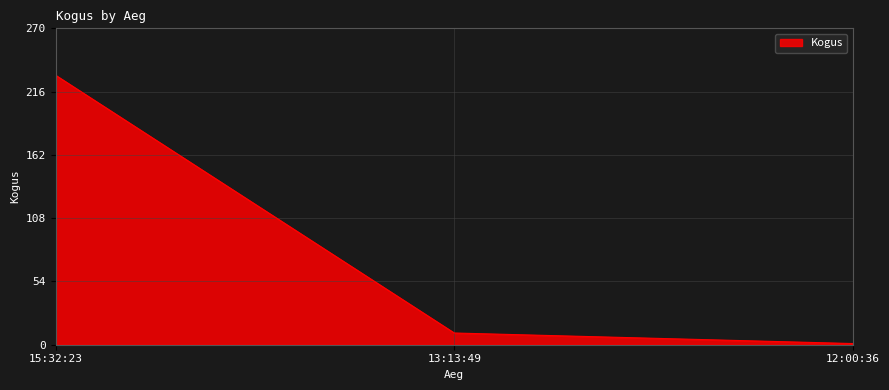

What is the sum of the values at 12:00:36 and 13:13:49?

11